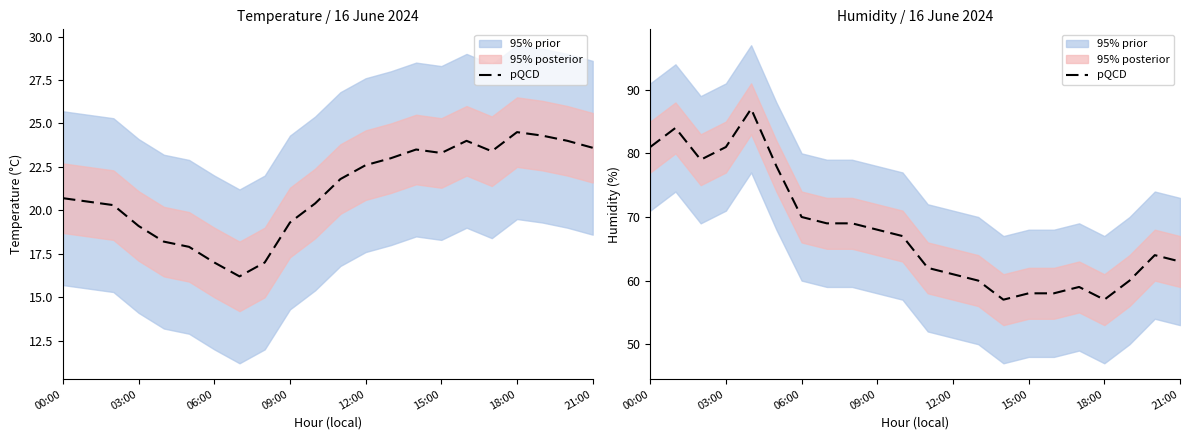

How many lines are shown in the chart?

1